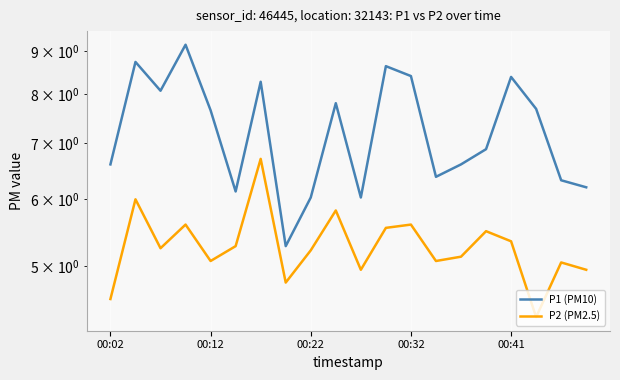

What is the value of the P1 (PM10) point at the 15th from the left?

6.6